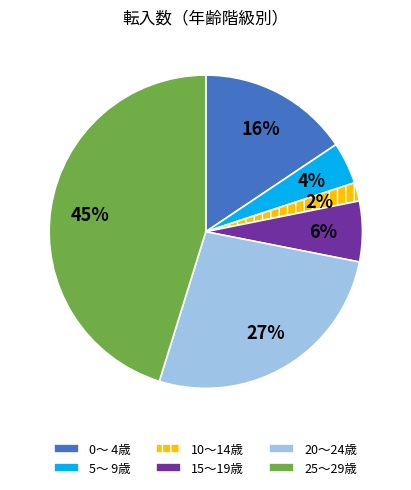

What percentage is the 20～24歳 slice, to the nearest percent?

27%